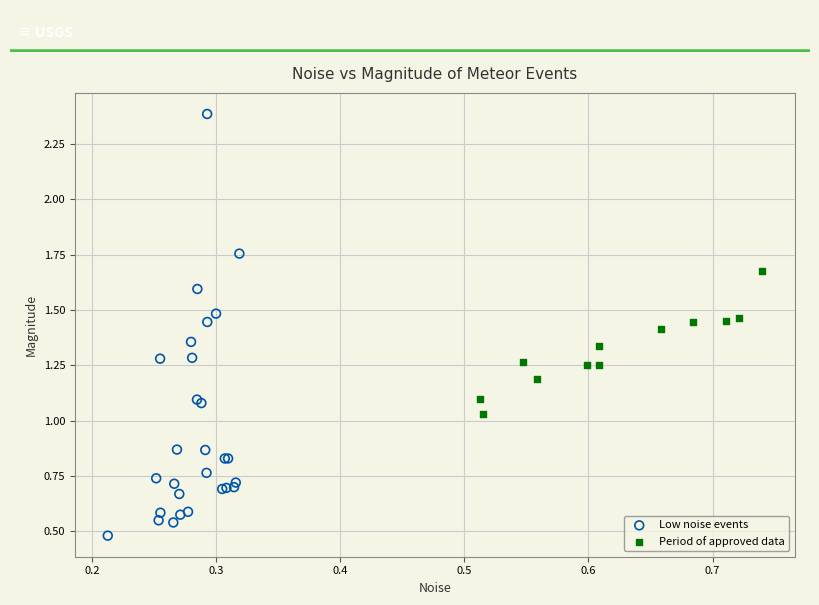

Which series has the widest spread of Y values?

Low noise events